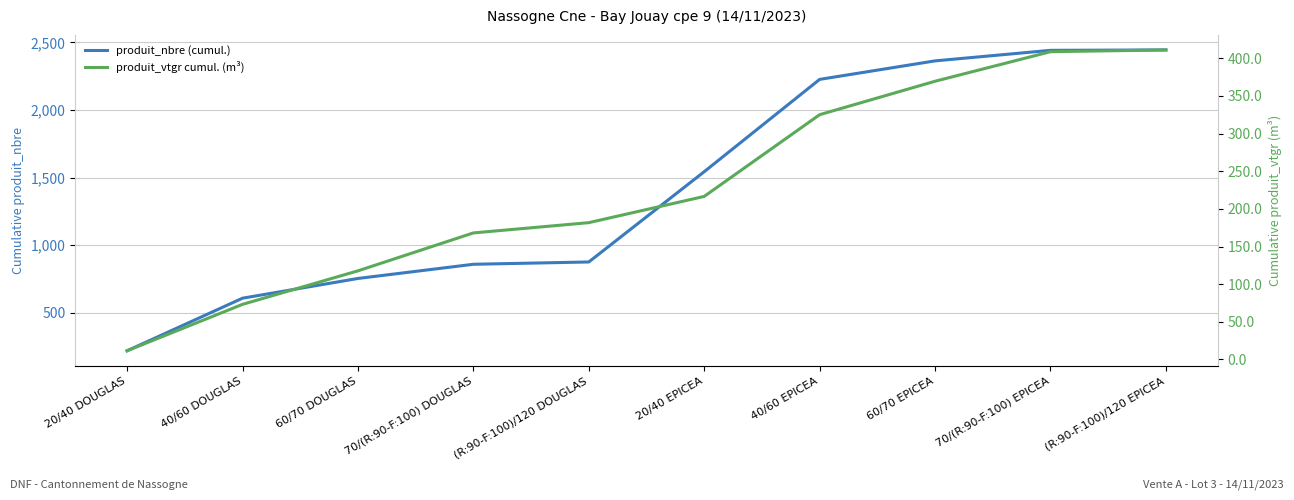

At which label does produit_nbre (cumul.) first exceed 1543?

40/60 EPICEA